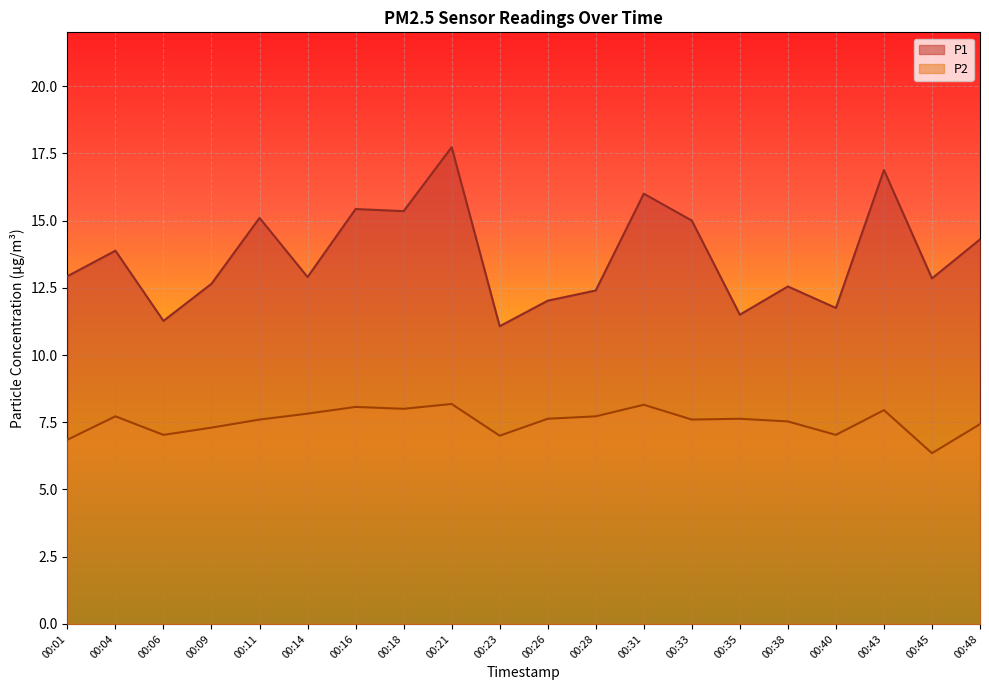

What is the difference between the second highest and second lowest values in the P1 series?

5.6